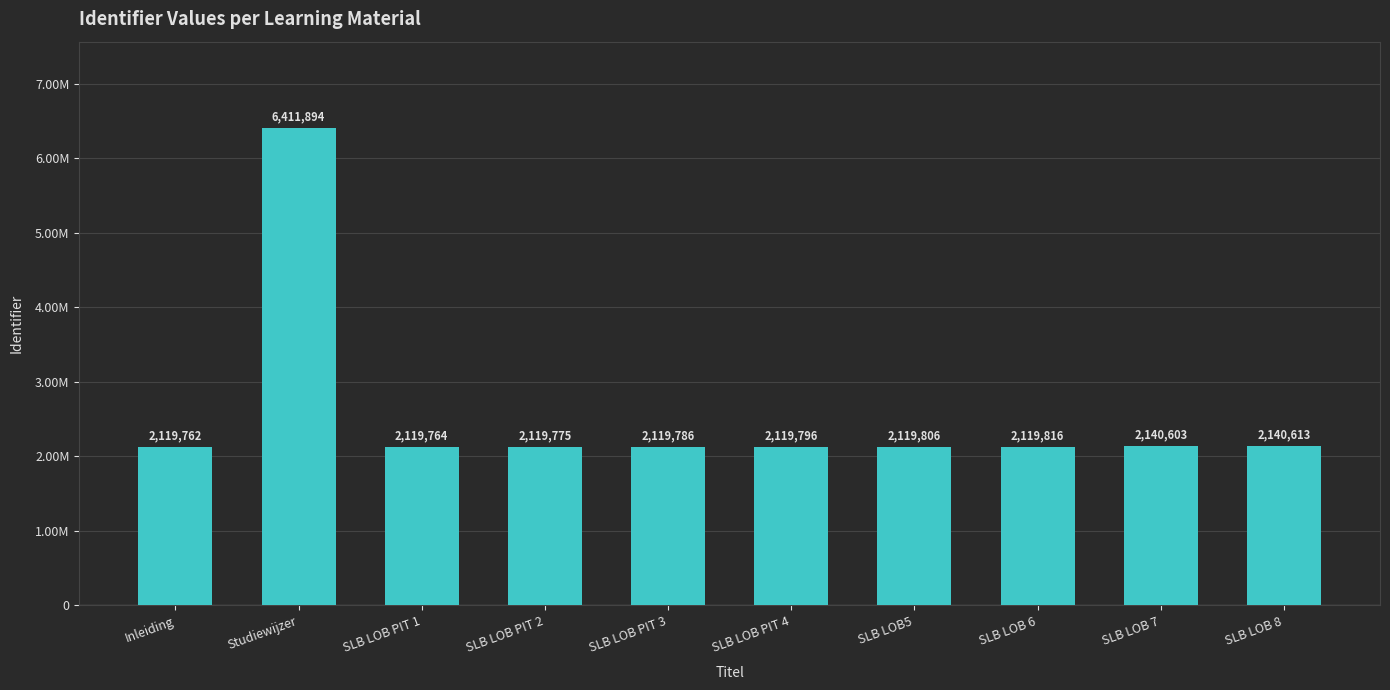

At which label does the data first exceed 2119806?

Studiewijzer